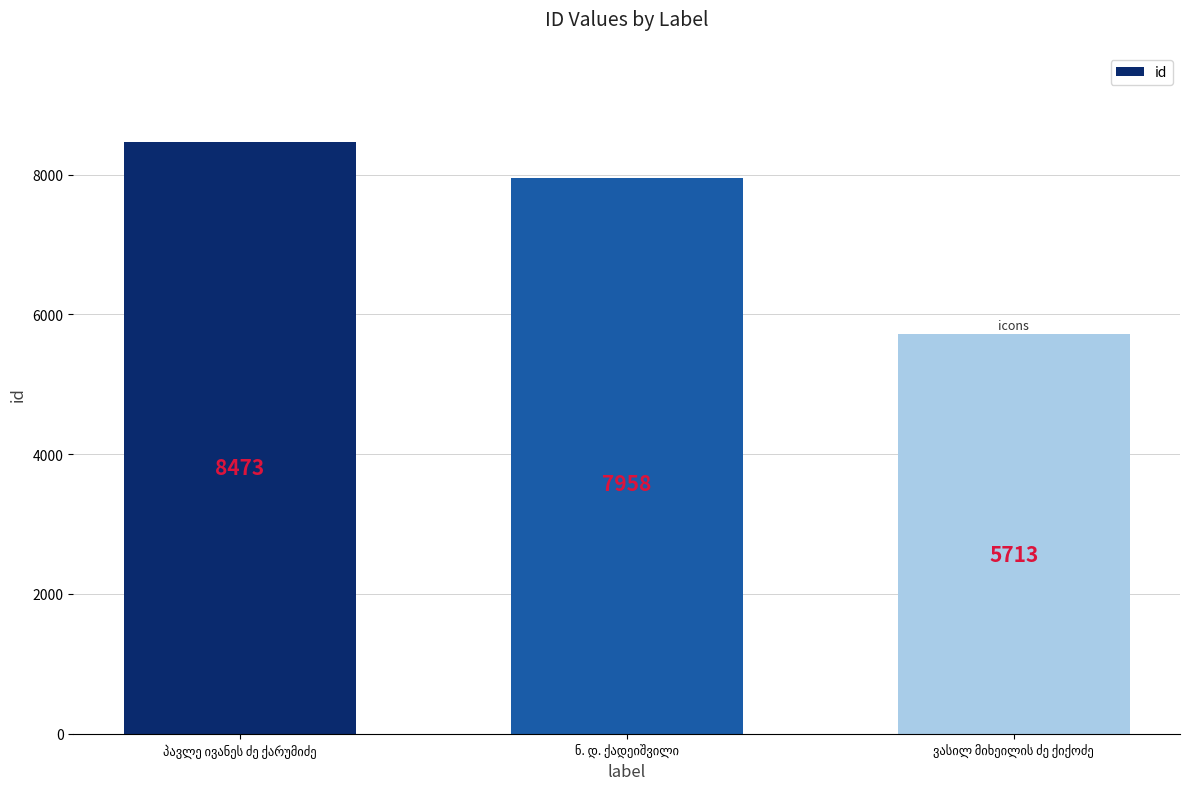

What is the value of the 3rd bar from the left?

5713